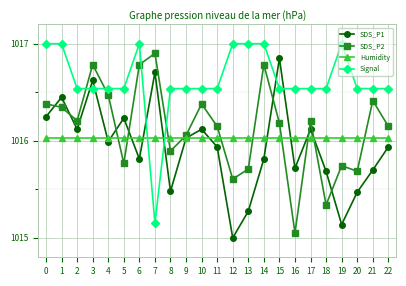

Is the value of SDS_P1 at 22 greater than the value of Signal at 1?

No